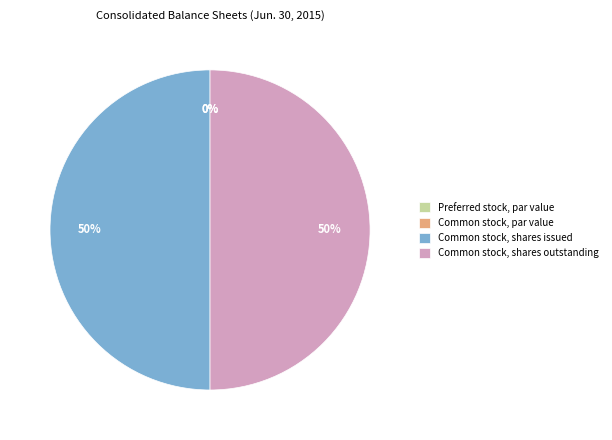

Is there any slice that represents more than half of the pie?

No